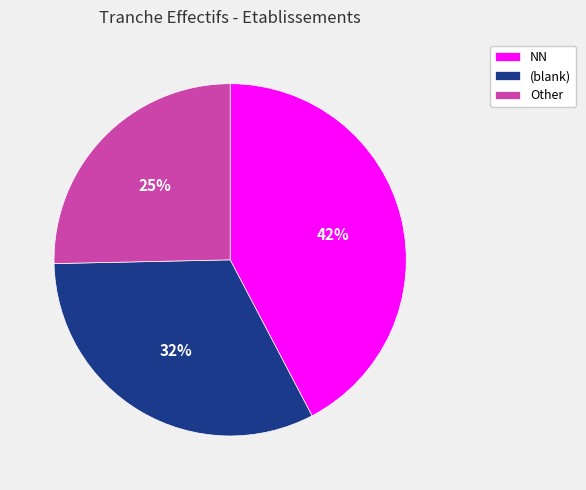

What is the largest slice in the pie chart?

NN